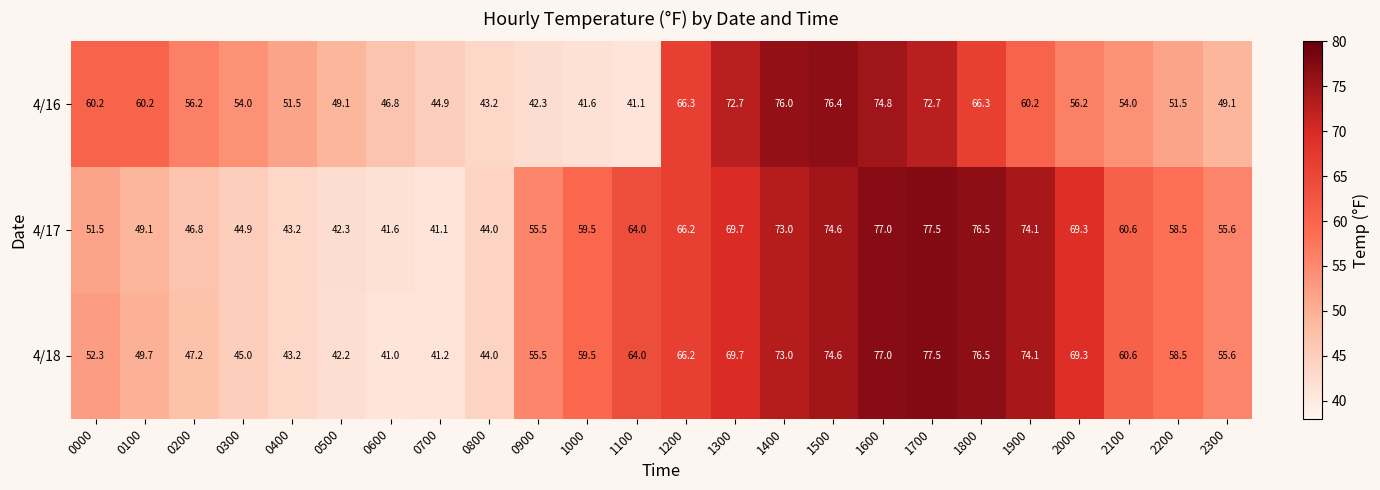

What is the difference between the 4/18 values at 2200 and 0500?

16.3